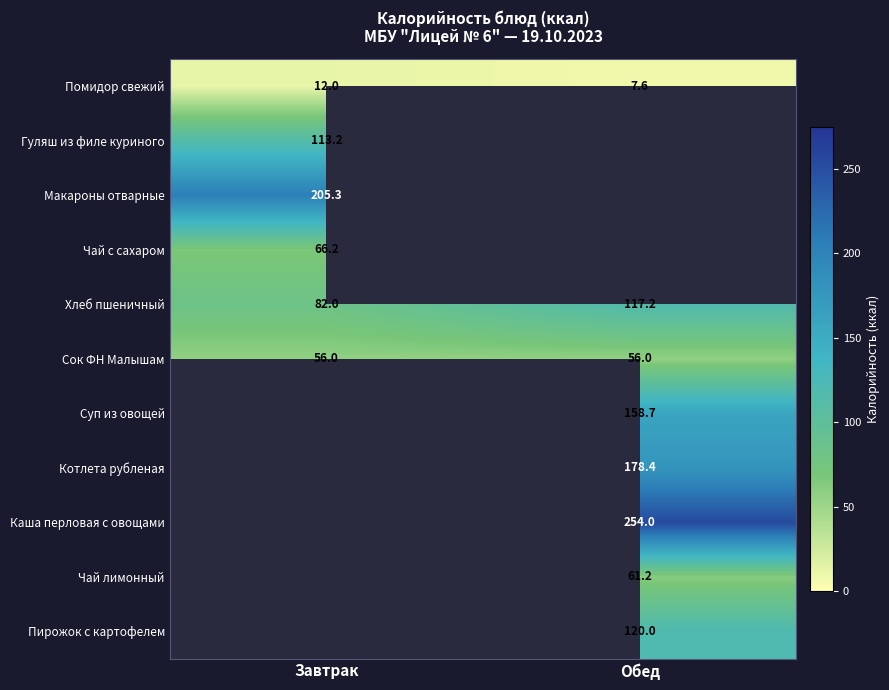

How many data points in Хлеб пшеничный are less than 117?

1